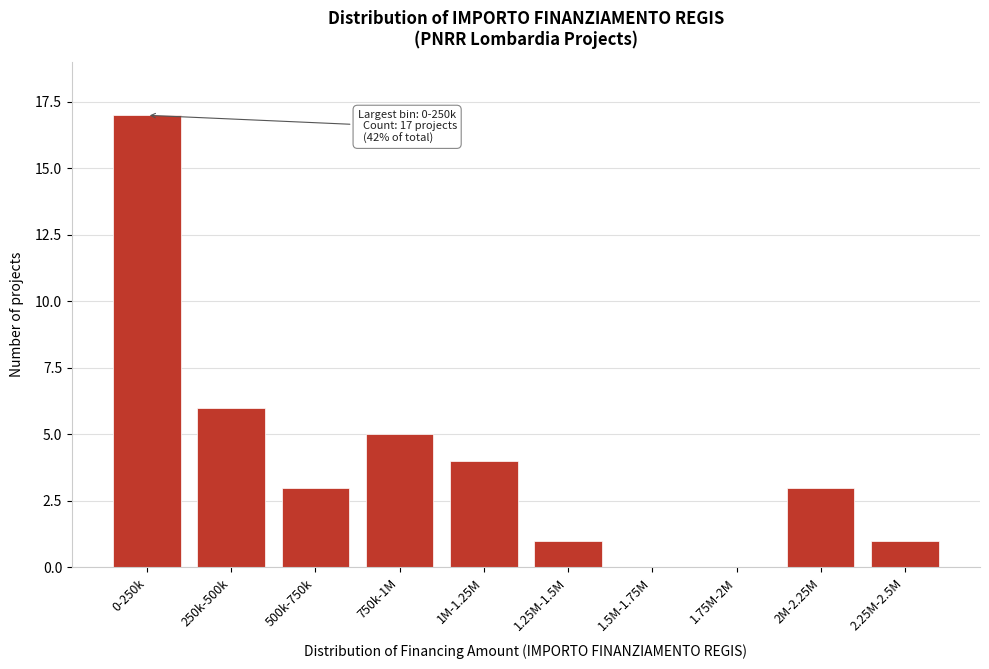

Reading left to right, list all the values displayed in this chart.

0-250k=17	250k-500k=6	500k-750k=3	750k-1M=5	1M-1.25M=4	1.25M-1.5M=1	1.5M-1.75M=0	1.75M-2M=0	2M-2.25M=3	2.25M-2.5M=1